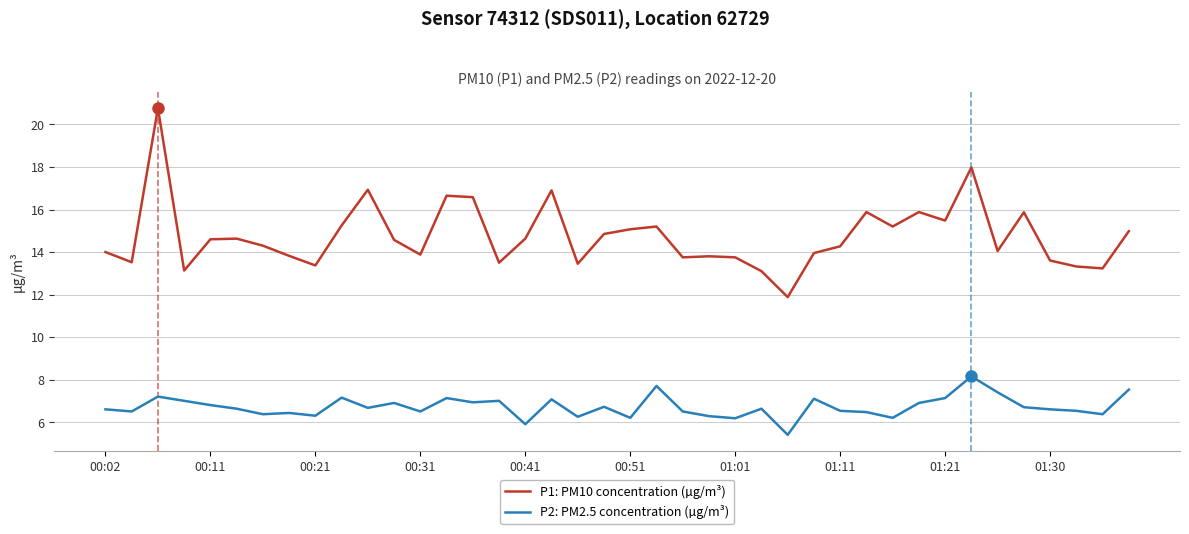

How many lines are shown in the chart?

2